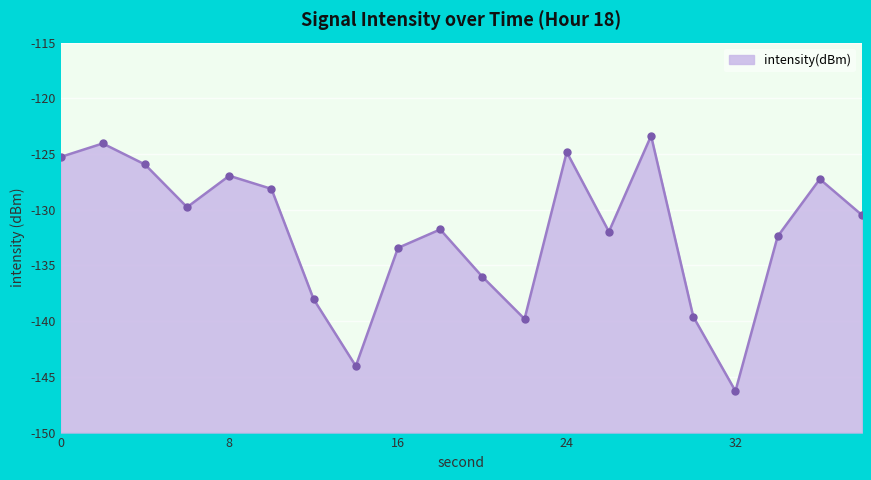

At which category does the data reach its first local peak?

2